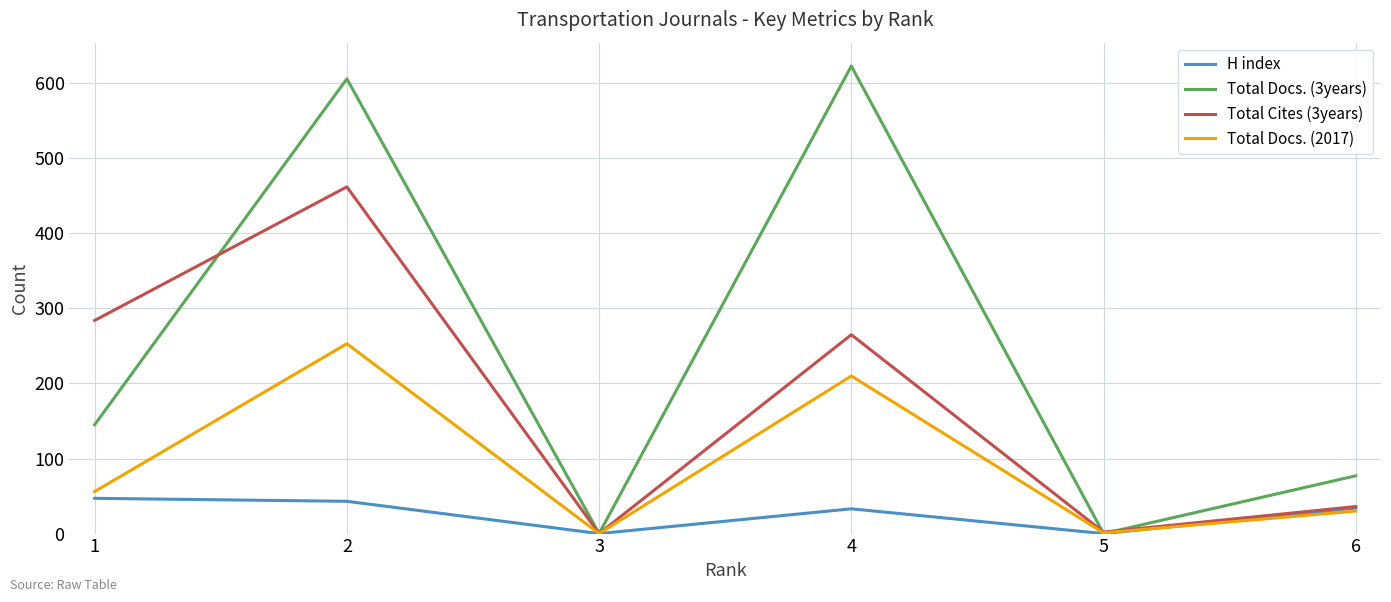

Is it true that H index equals 0 at 5?

True